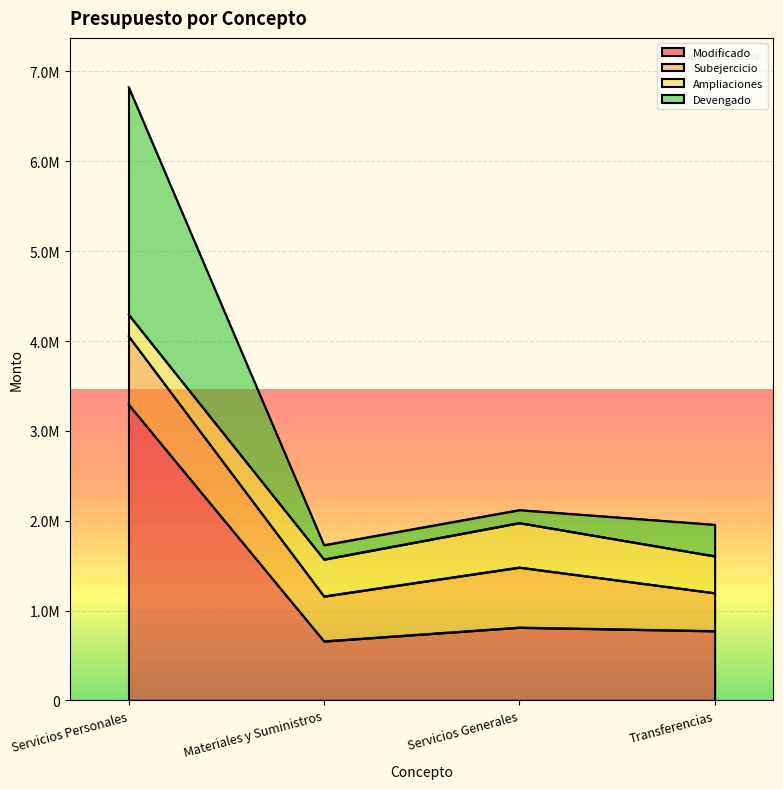

True or false: Modificado has more than 0 points higher than both neighbors.

True